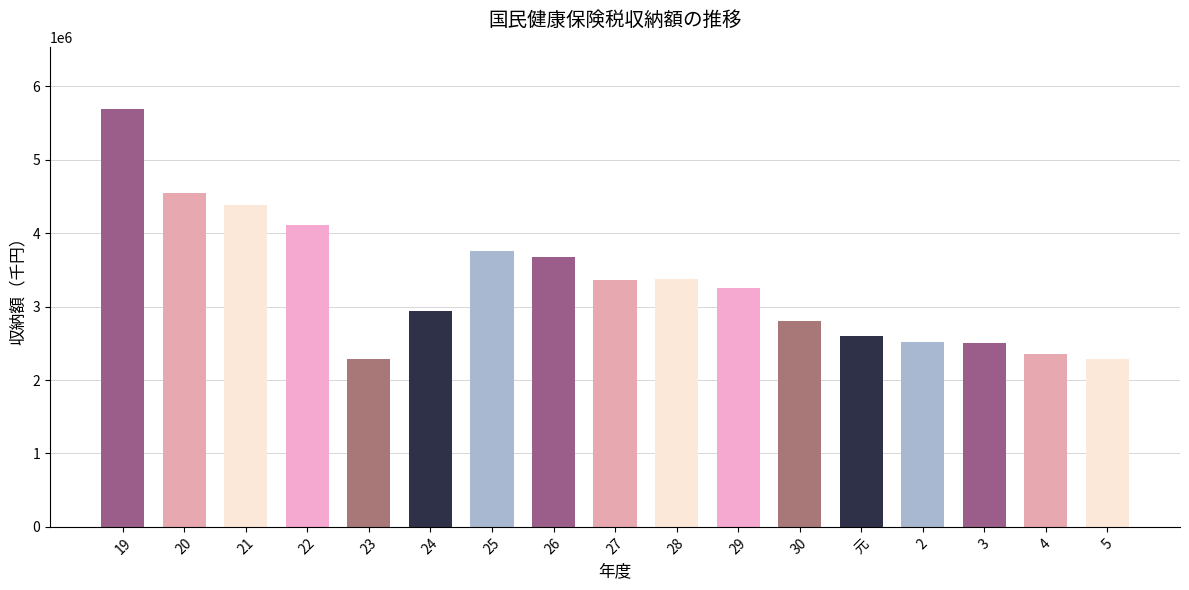

Approximately how many times larger is the value at 5 compared to 26?

0.6